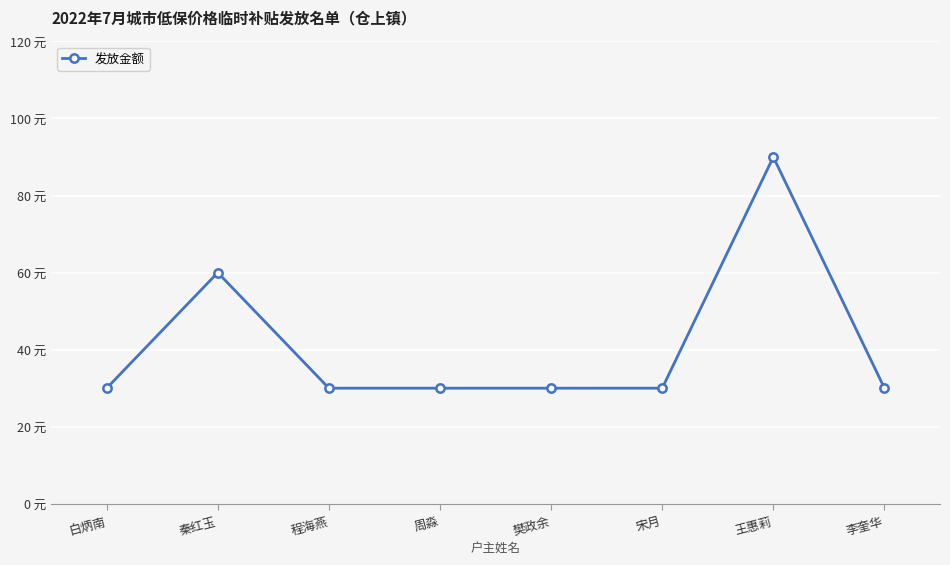

Is this an area chart (filled region under the line)?

No